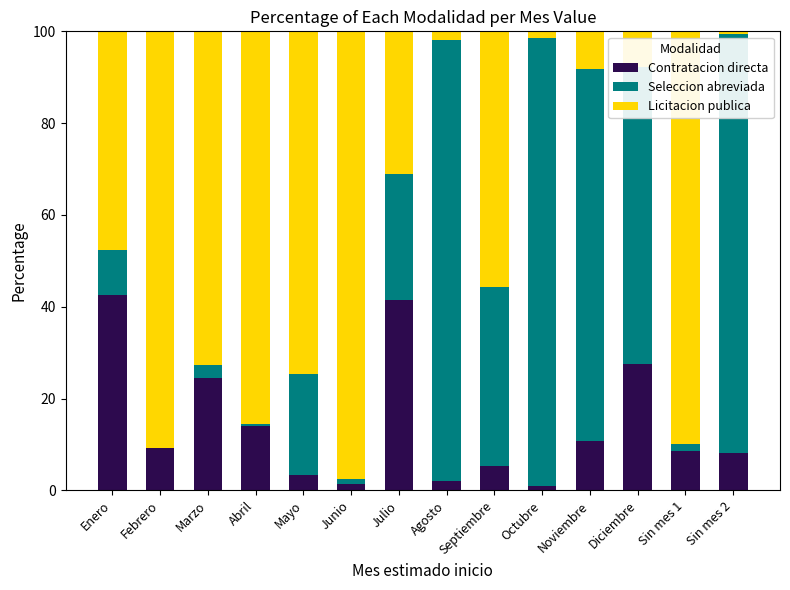

What is the total value across all series at Marzo?

100.0